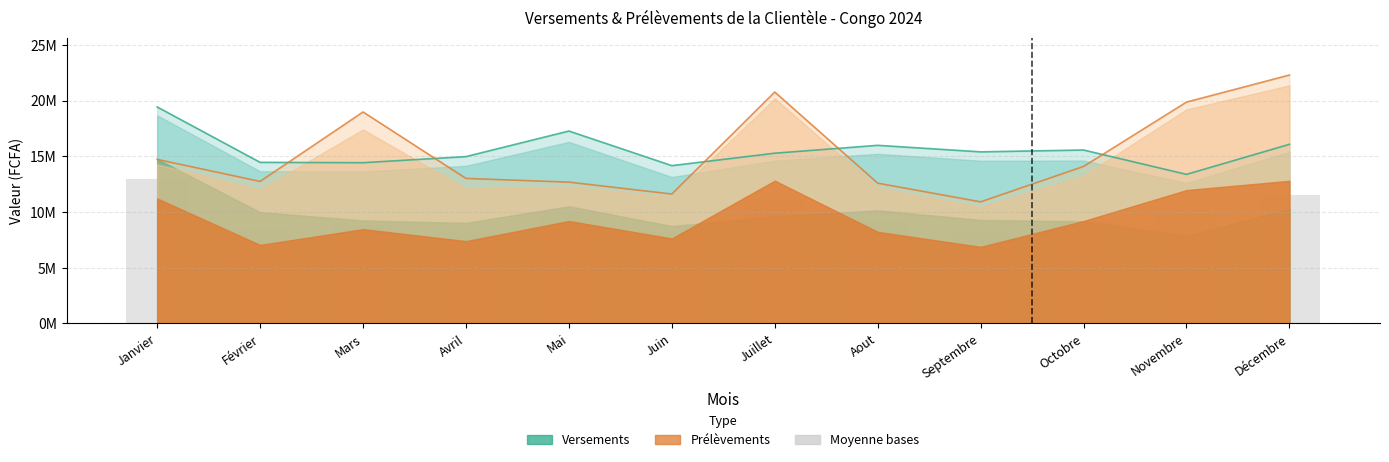

At how many categories does at least one series exceed 20008308?

2